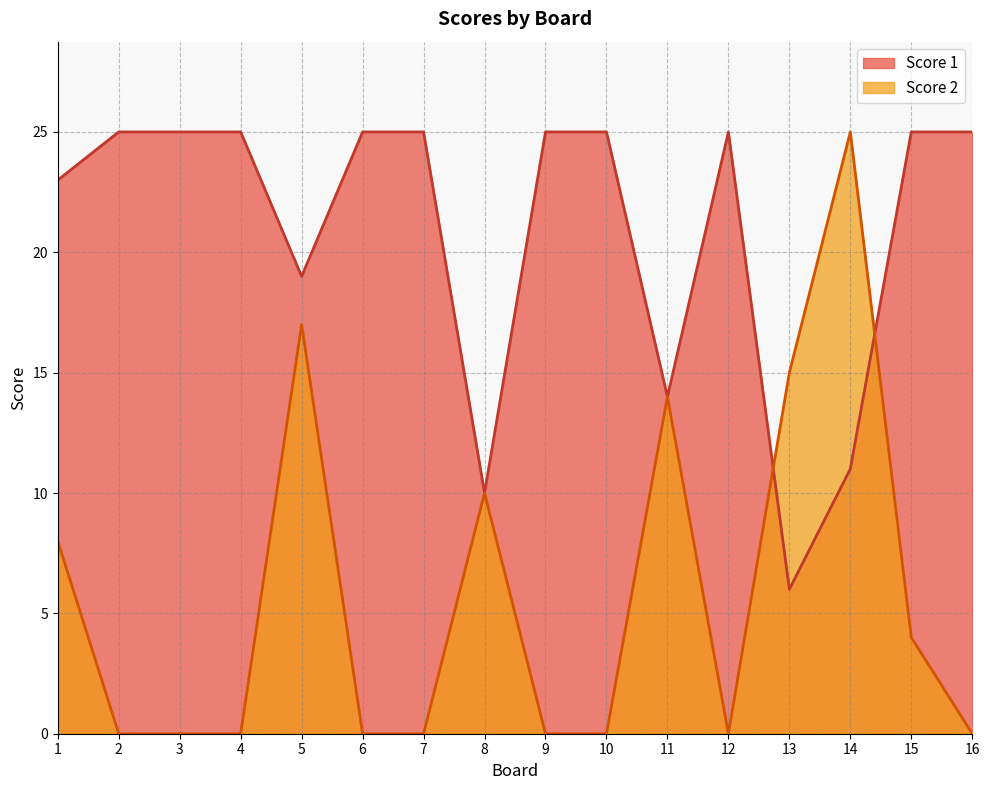

Is the value of Score 1 at 14 greater than the value of Score 2 at 4?

Yes